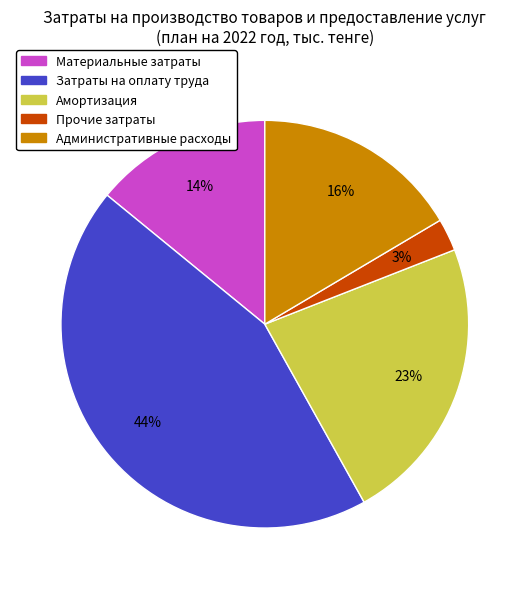

Does any single category account for the majority?

No